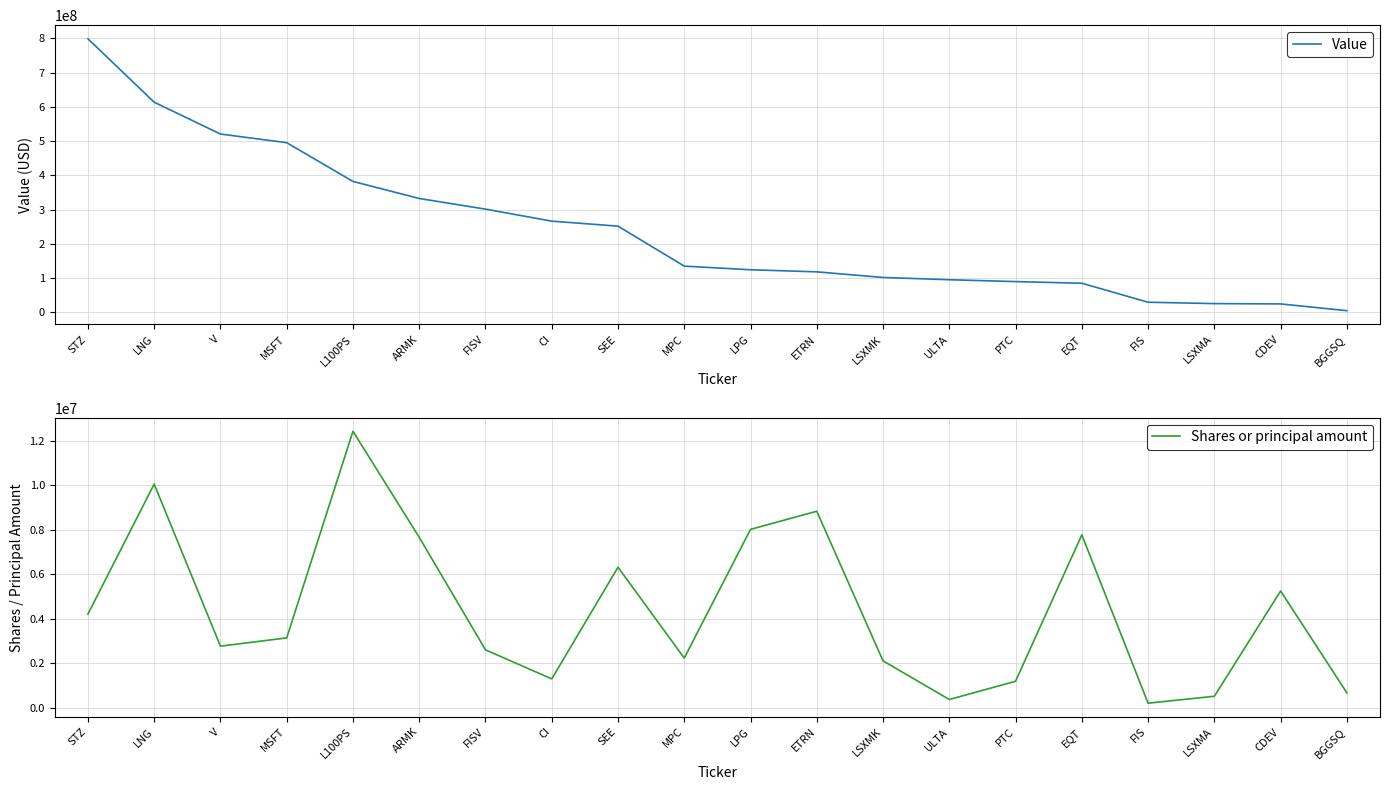

How many data points in Value are less than 134713000?

10